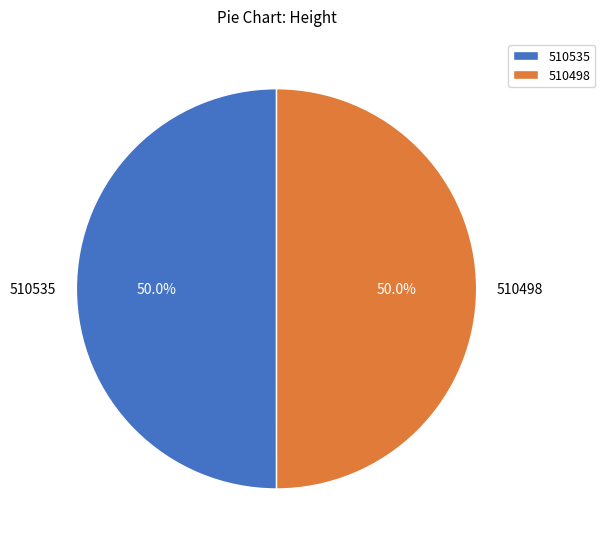

To the nearest percent, what portion does 510498 represent?

50%